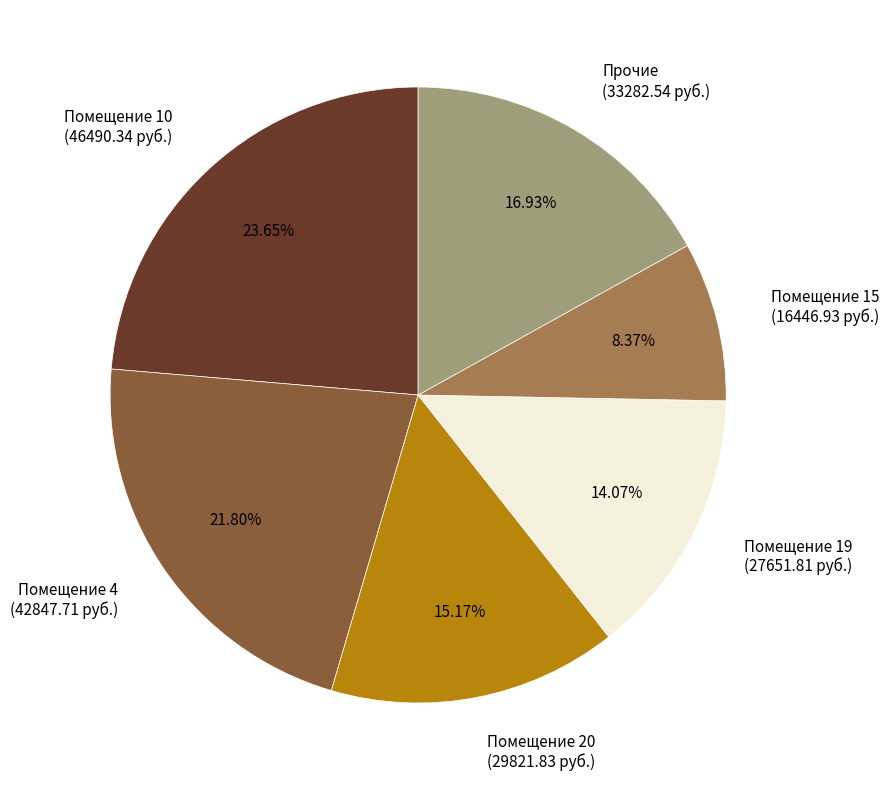

How many segments does this pie chart have?

6